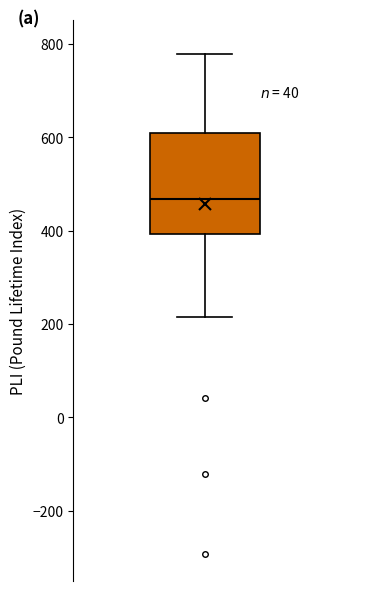

Transcribe this box plot: give where the median line is, the range the box spans, and where the two whiskers end, as read against the y-axis. The values are not printed on the chart, so give them approximately, as read against the axis.

median 460, box 400 to 600, whiskers 220 to 780